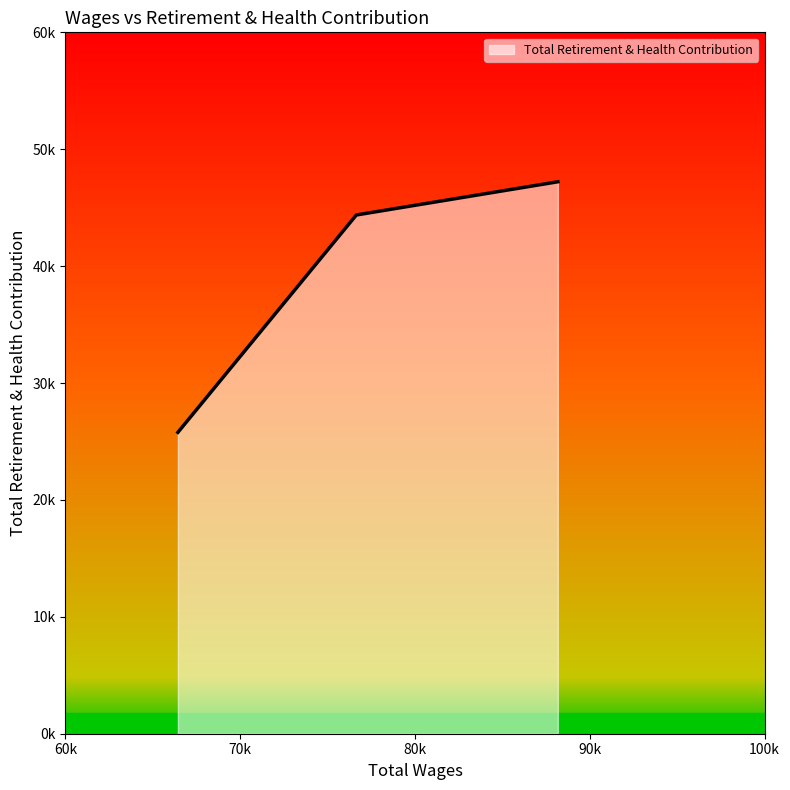

Does the chart display data point markers on the line(s)?

No